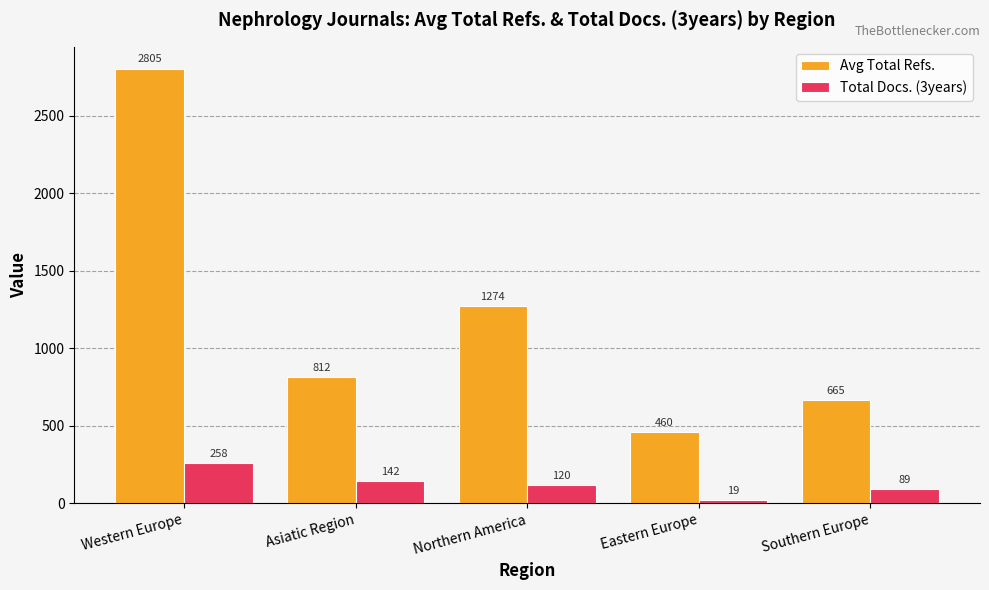

Which category has the lowest value across all series?

Eastern Europe